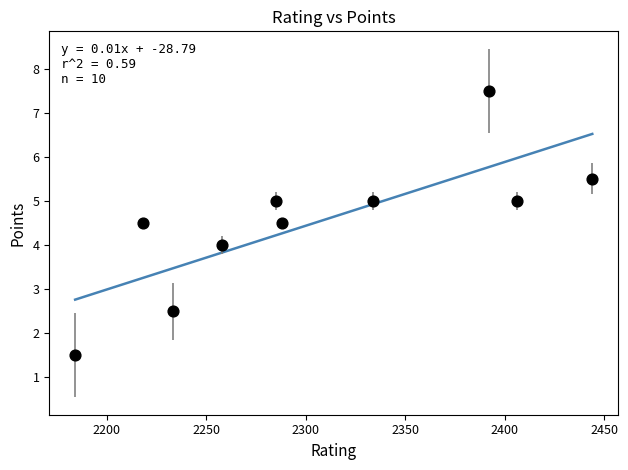

What is the range of X values (max minus min)?

260.0